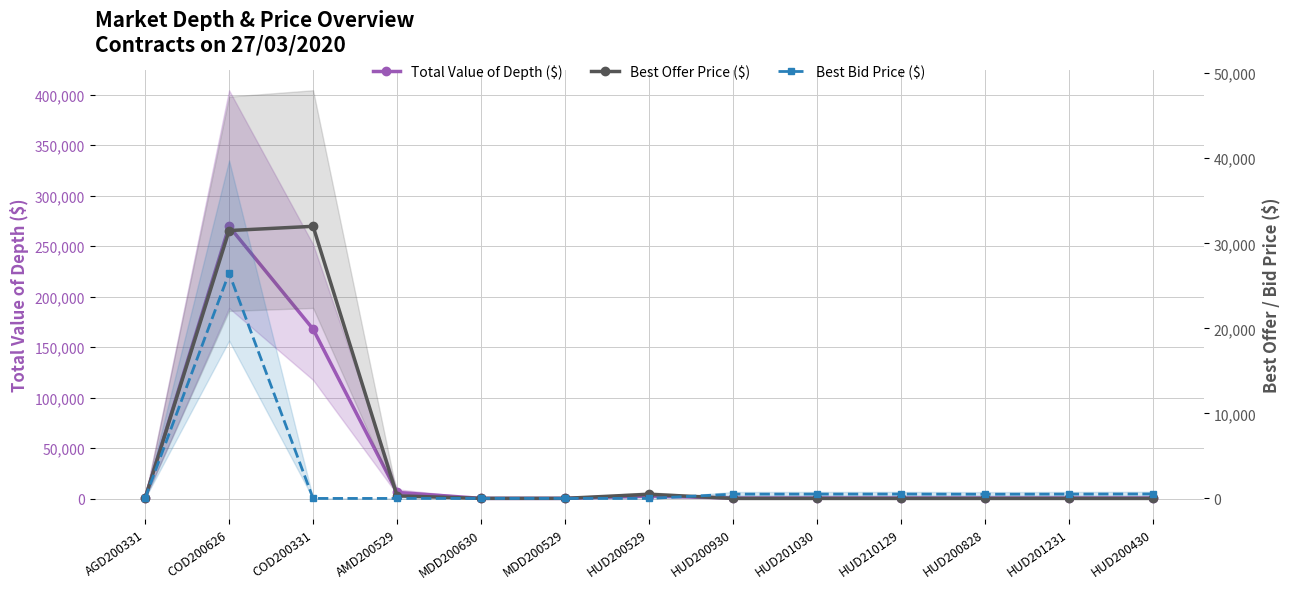

The value of Best Bid Price ($) at AMD200529 is 11578.5. True or false?

False